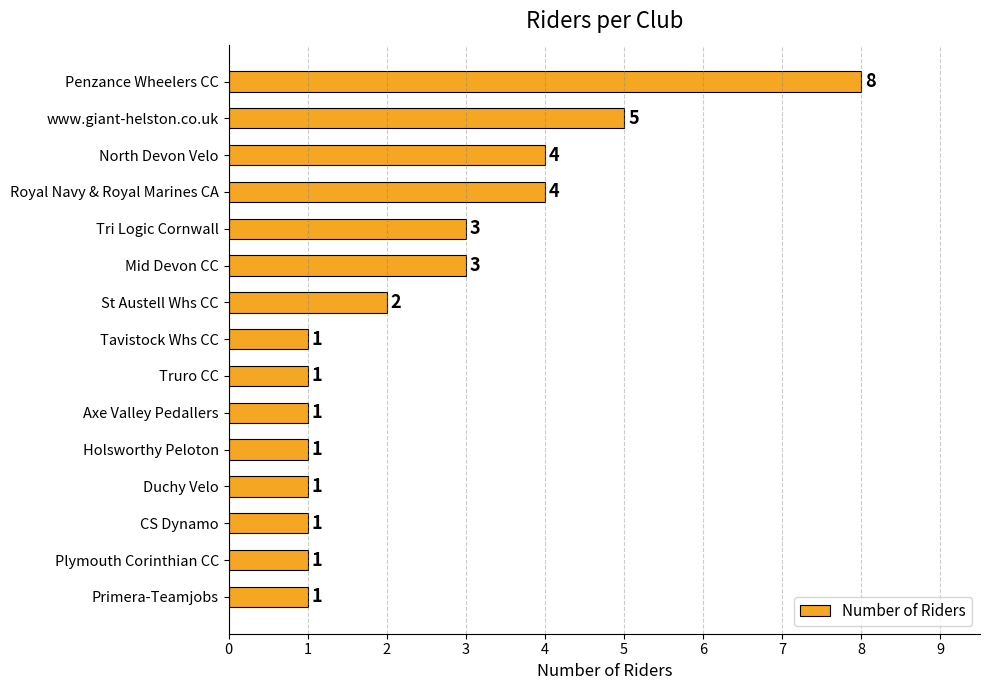

What is the change in value from Royal Navy & Royal Marines CA to Duchy Velo?

-3